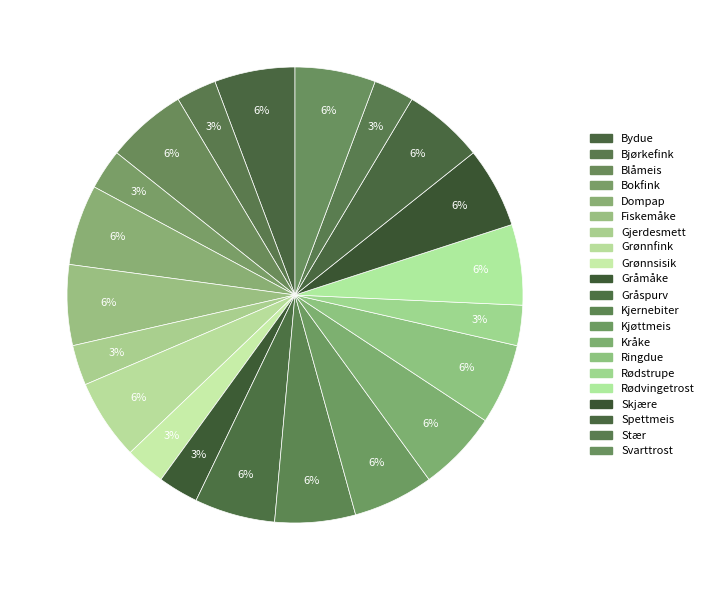

Between Kjøttmeis and Bjørkefink, which is larger?

Kjøttmeis